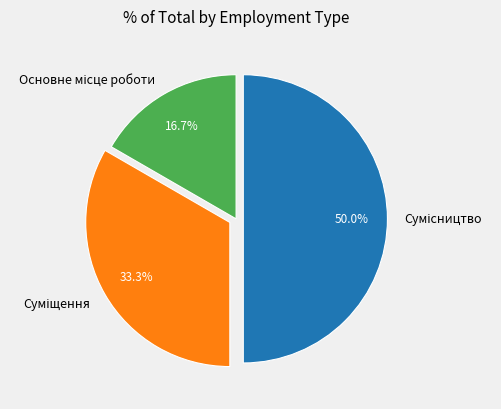

Is there any slice that represents more than half of the pie?

No